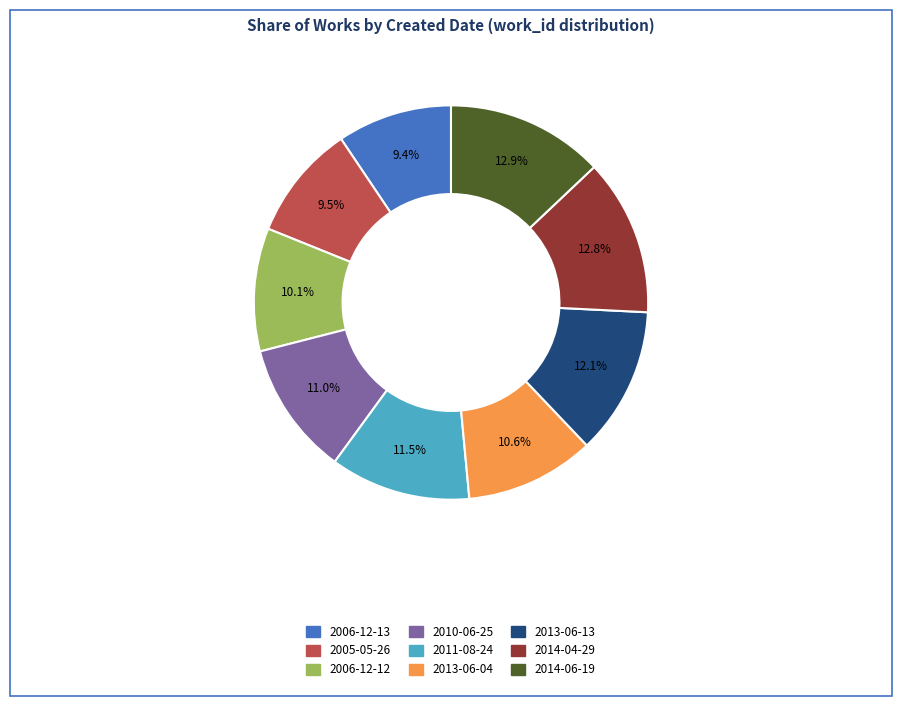

What is the ratio of the value at 2005-05-26 to the value at 2006-12-12?

0.9